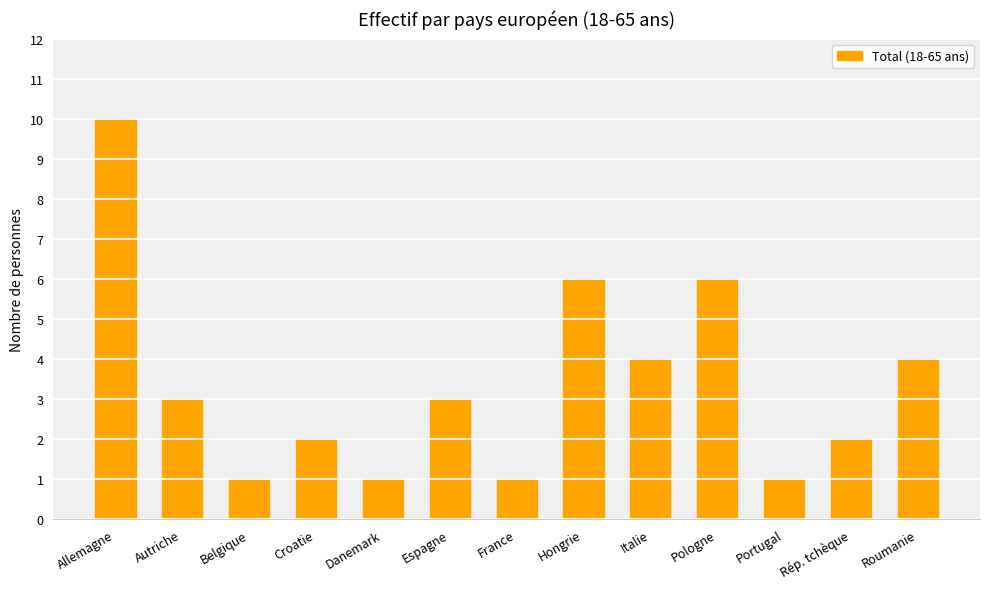

Which label corresponds to the largest value in the chart?

Allemagne